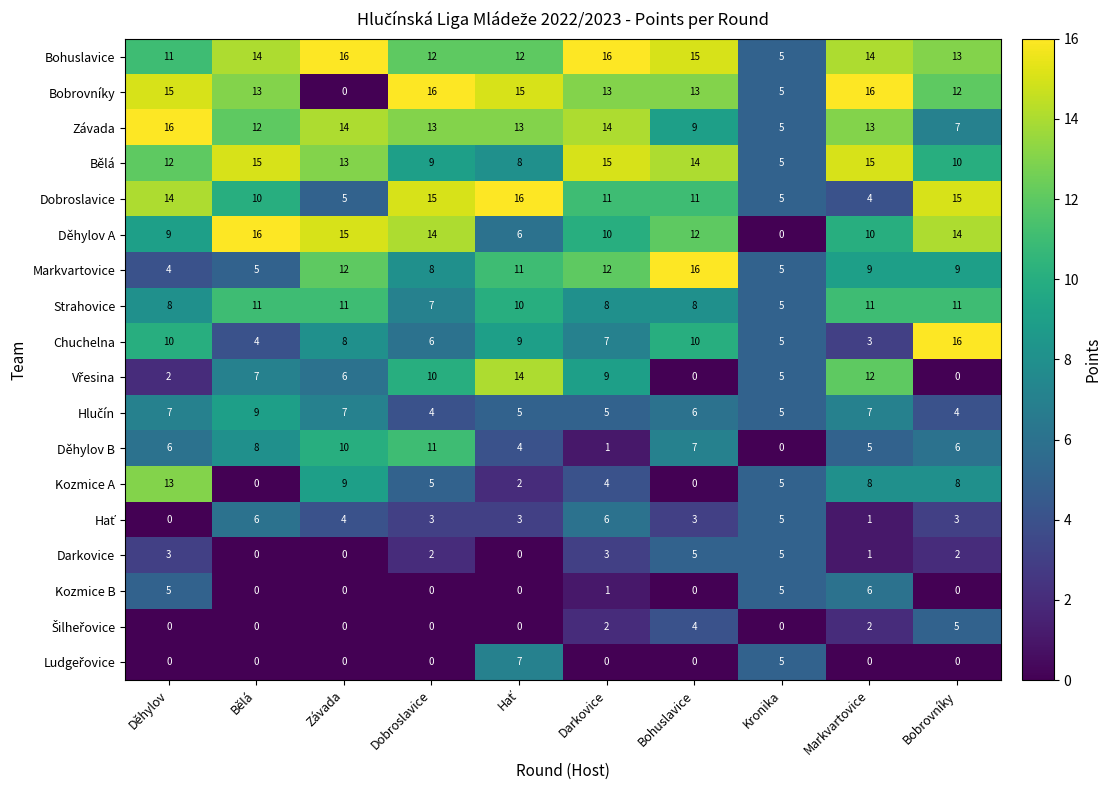

What is the difference between the highest and lowest values at Kronika?

5